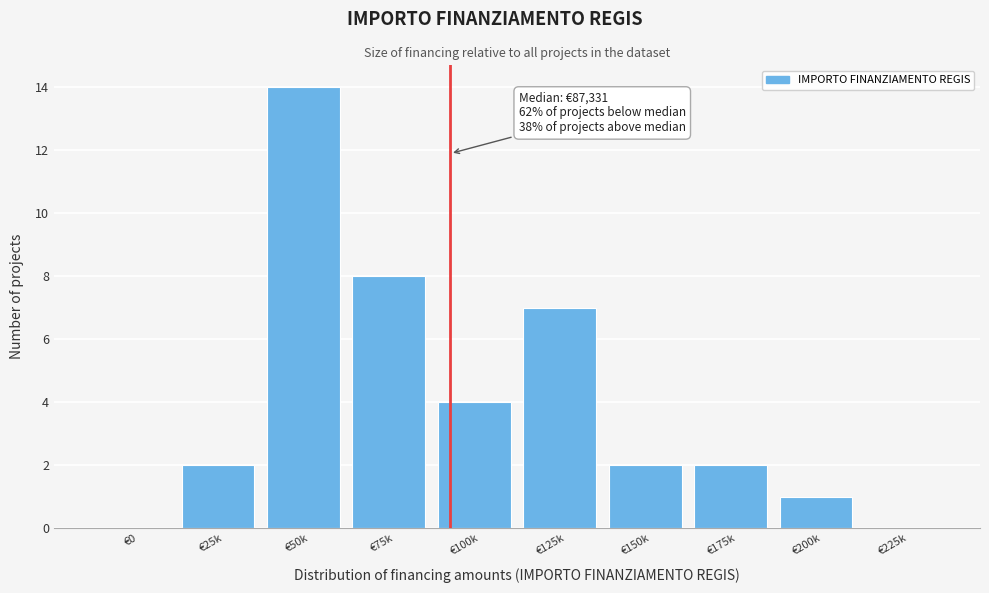

Reading right to left, list all the values displayed in this chart.

€225k=0	€200k=1	€175k=2	€150k=2	€125k=7	€100k=4	€75k=8	€50k=14	€25k=2	€0=0